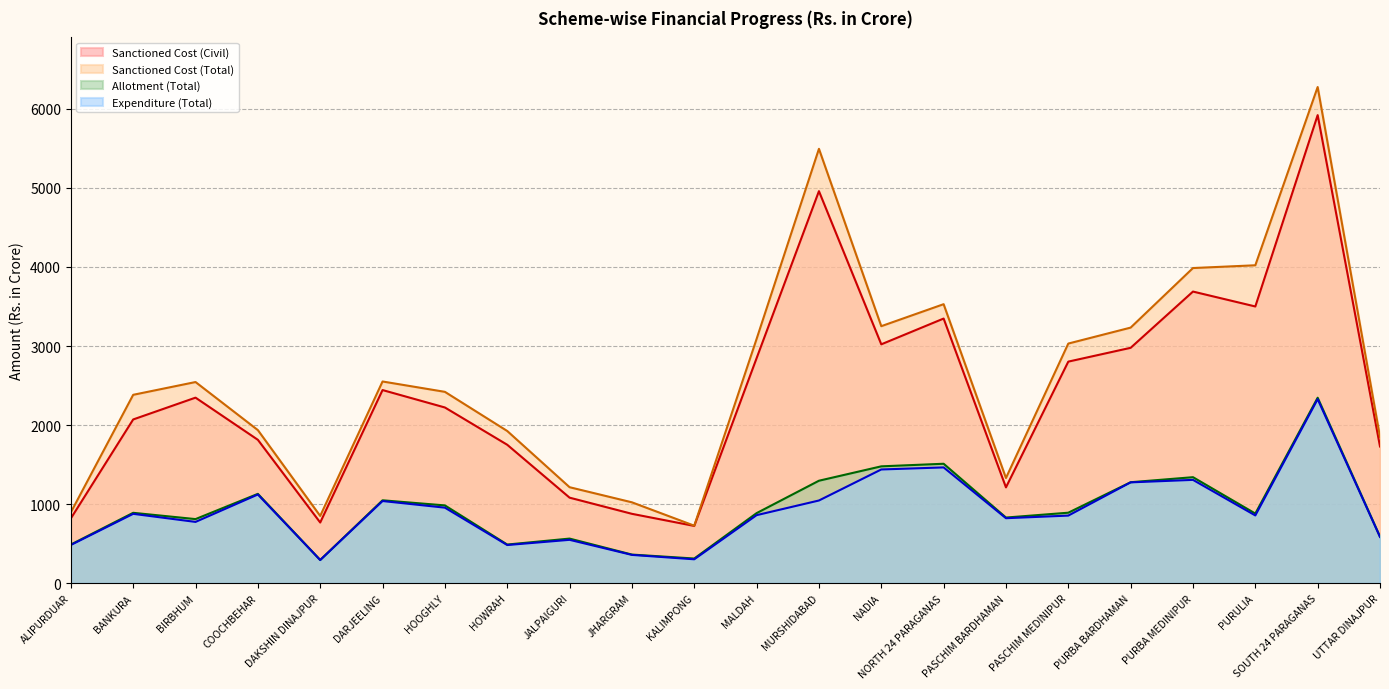

What is the total value across all series at PASCHIM BARDHAMAN?

4197.3